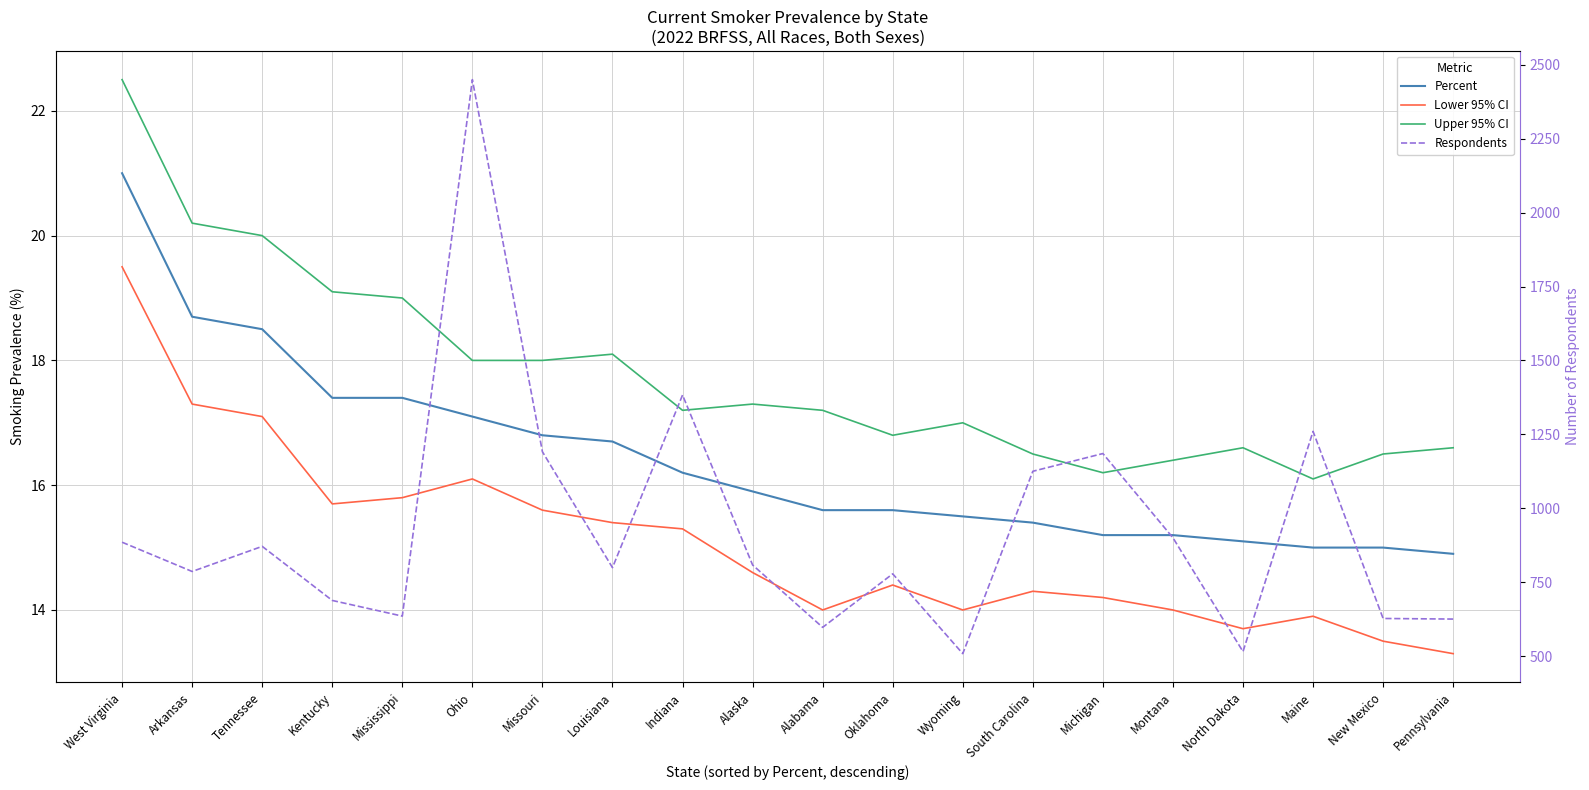

Which series has the largest total across all categories?

Respondents